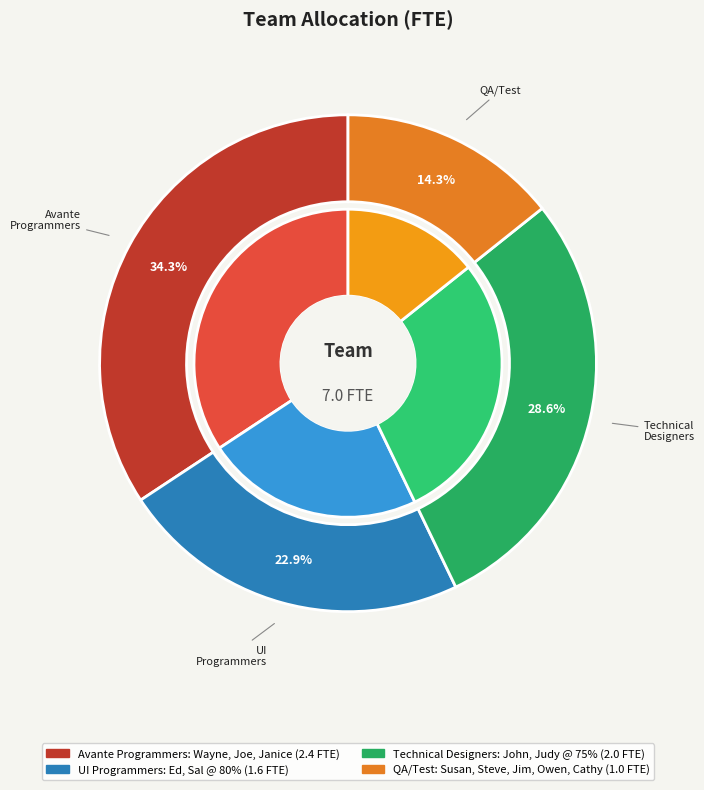

Approximately how many times larger is the value at Avante Programmers: Wayne, Joe, Janice compared to UI Programmers: Ed, Sal @ 80%?

1.5